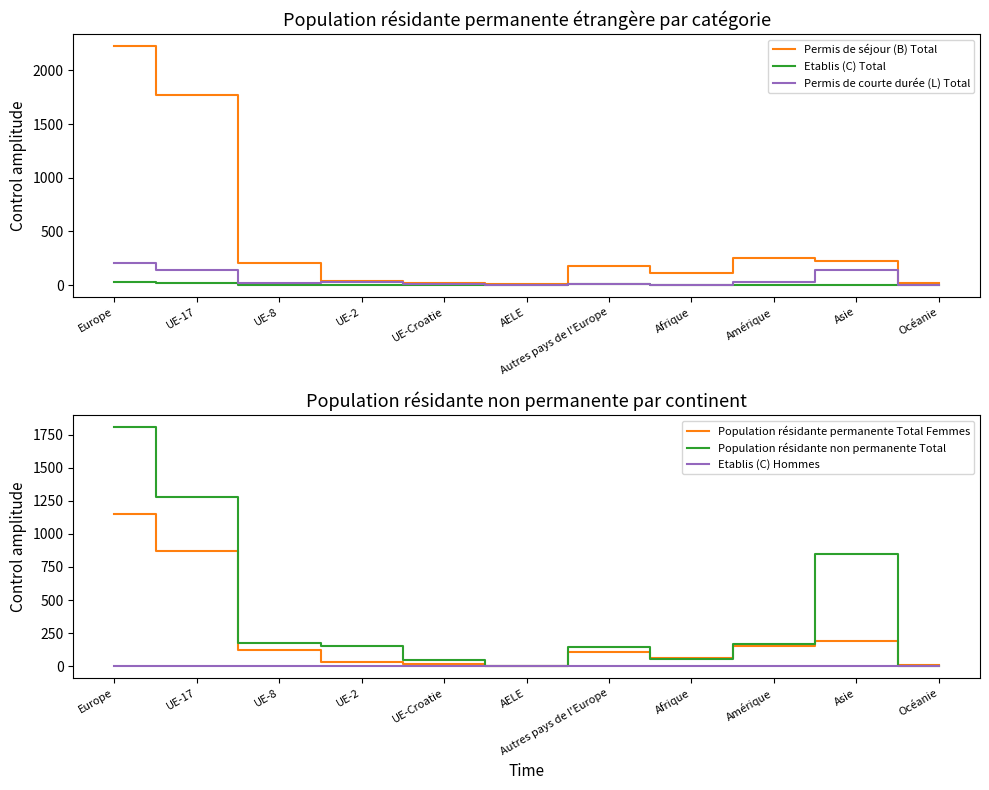

Which has a higher value, Asie or UE-17?

UE-17